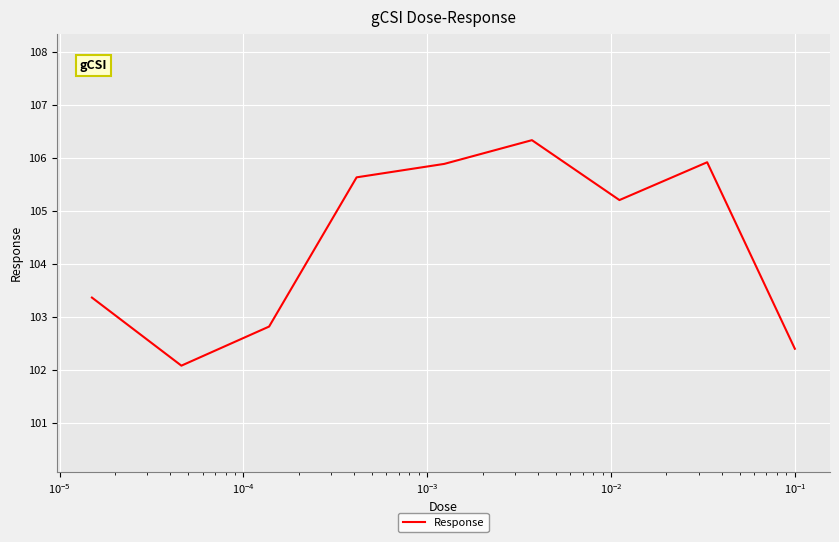

What is the difference between the maximum and minimum values?

4.2